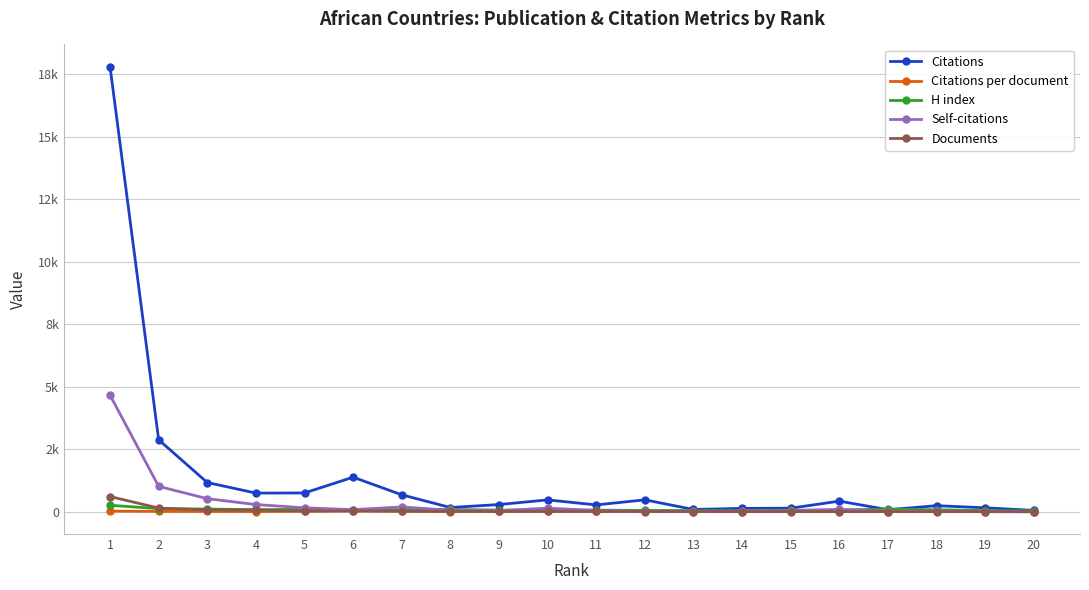

Which series has the widest spread of values?

Citations